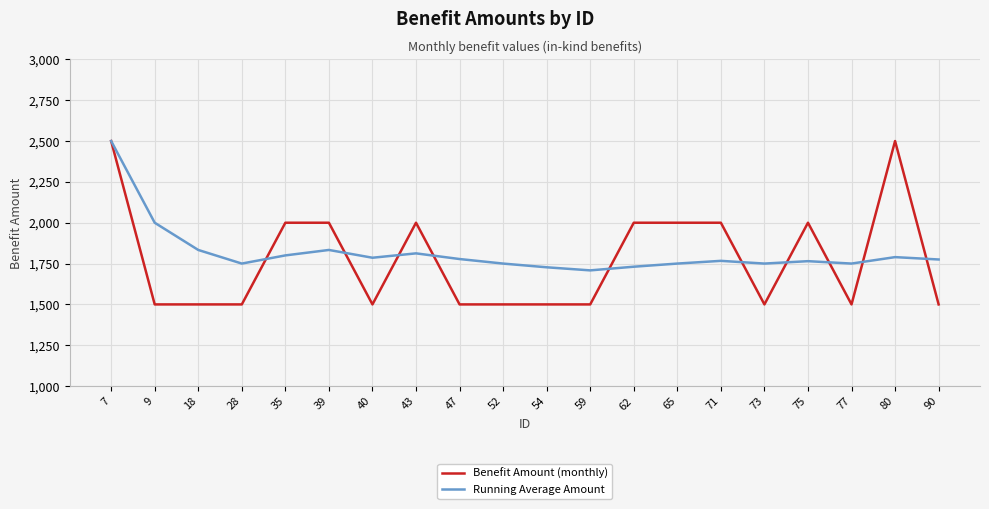

Which series changed the most between 47 and 65?

Benefit Amount (monthly)